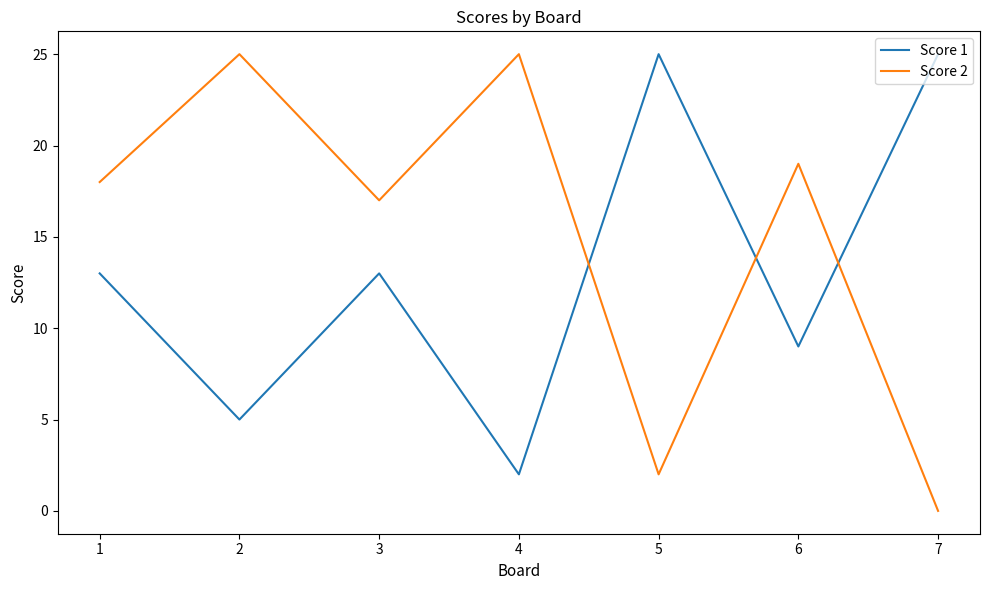

At how many categories does at least one series exceed 1?

7